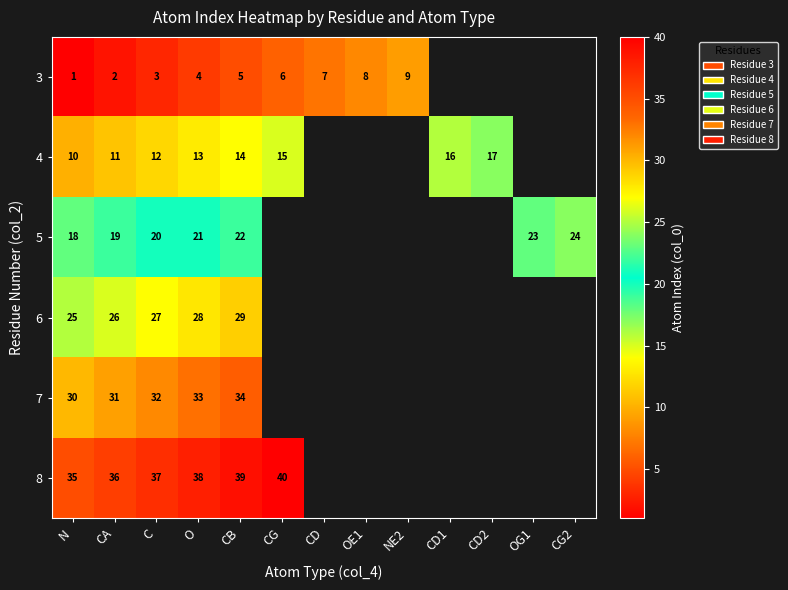

At CB, list the series in order from largest to smallest.

8, 7, 6, 5, 4, 3